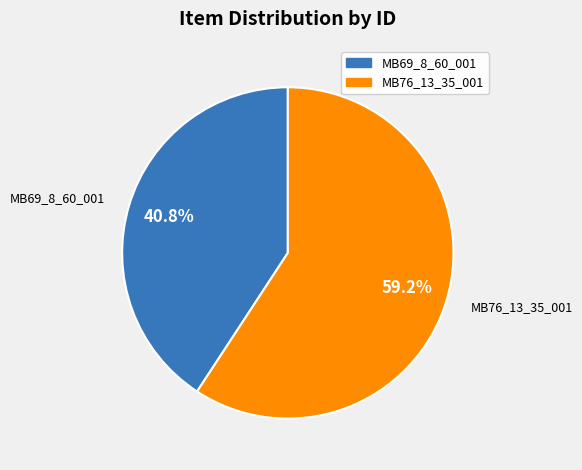

Does MB76_13_35_001 represent more than half of the total?

Yes